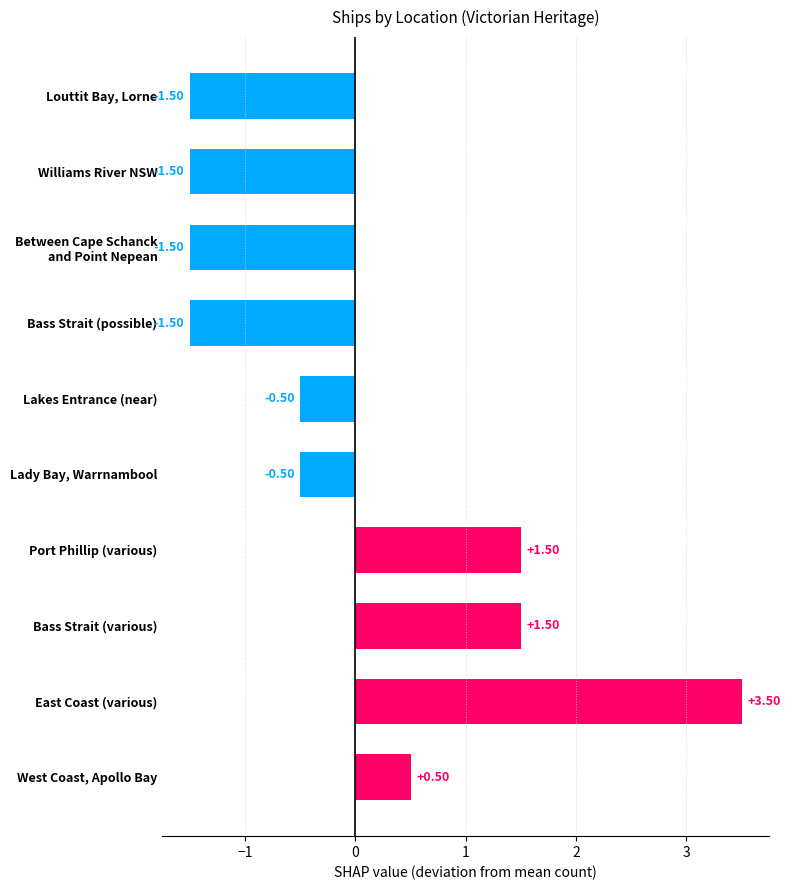

How many data points are less than 0?

6